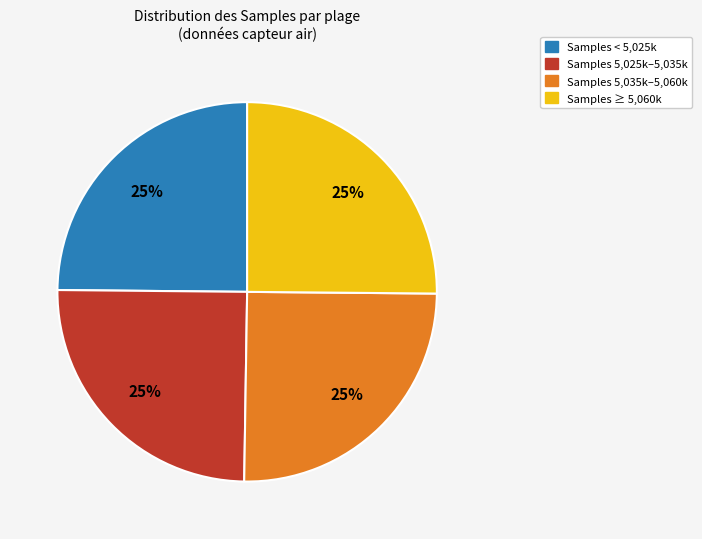

To the nearest percent, what is the average slice percentage?

25%